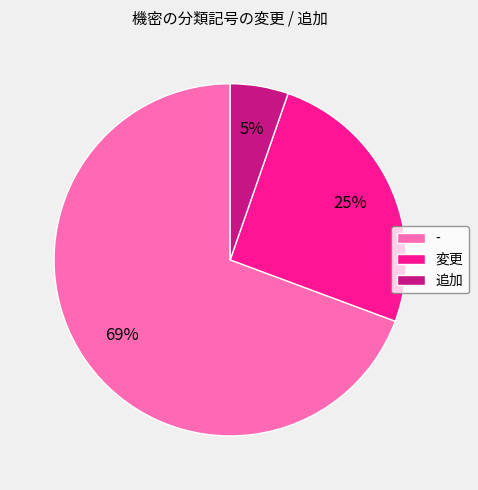

What is the majority slice?

-